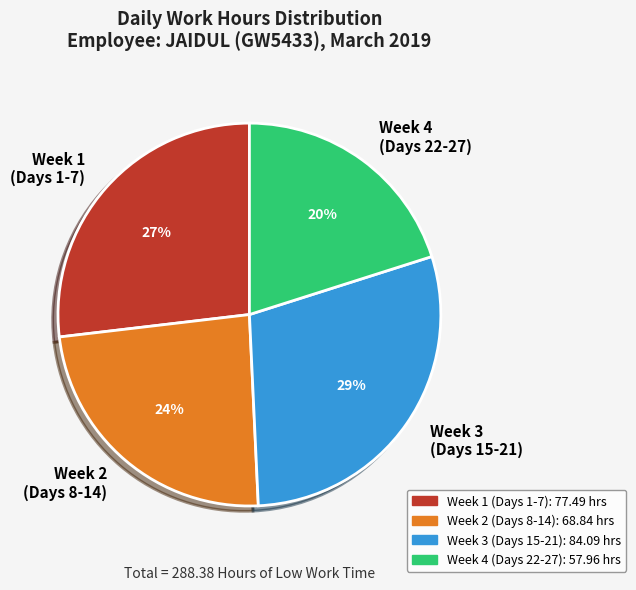

How many segments does this pie chart have?

4